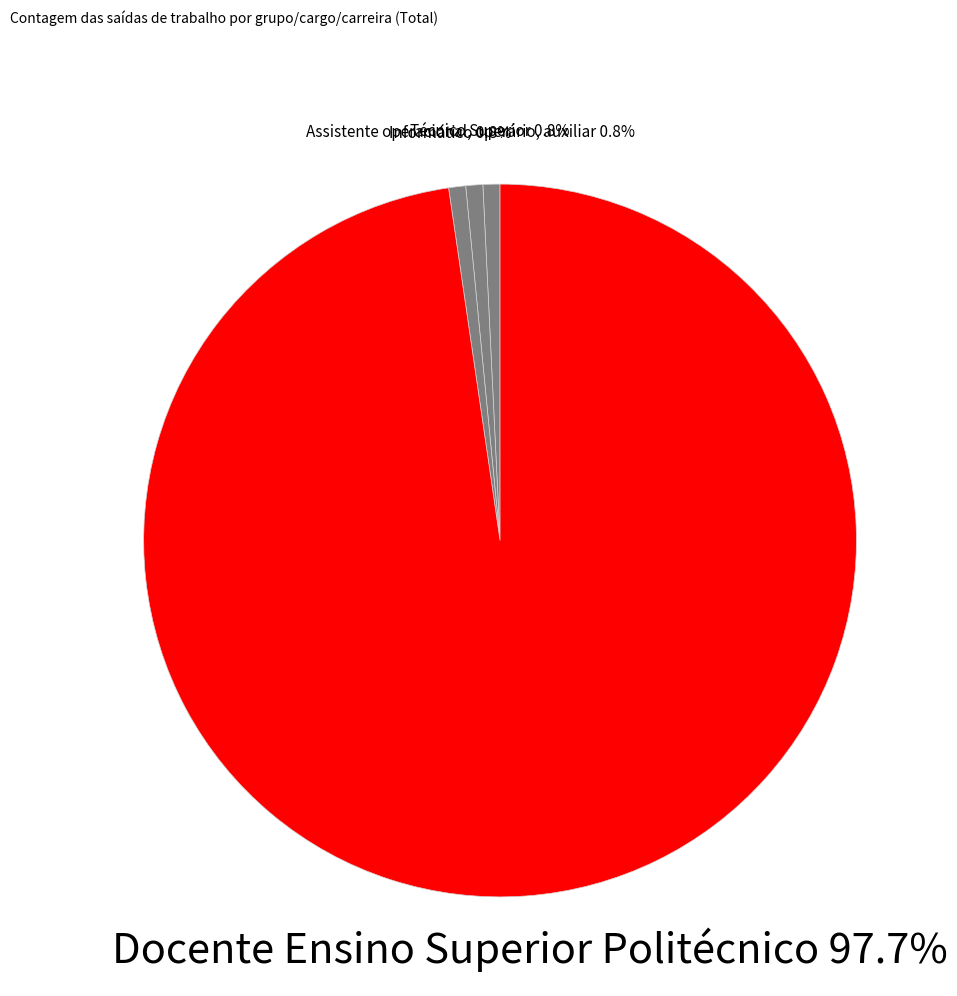

What is the ratio of the value at Assistente operacional, operário, auxiliar to the value at Informático?

1.0